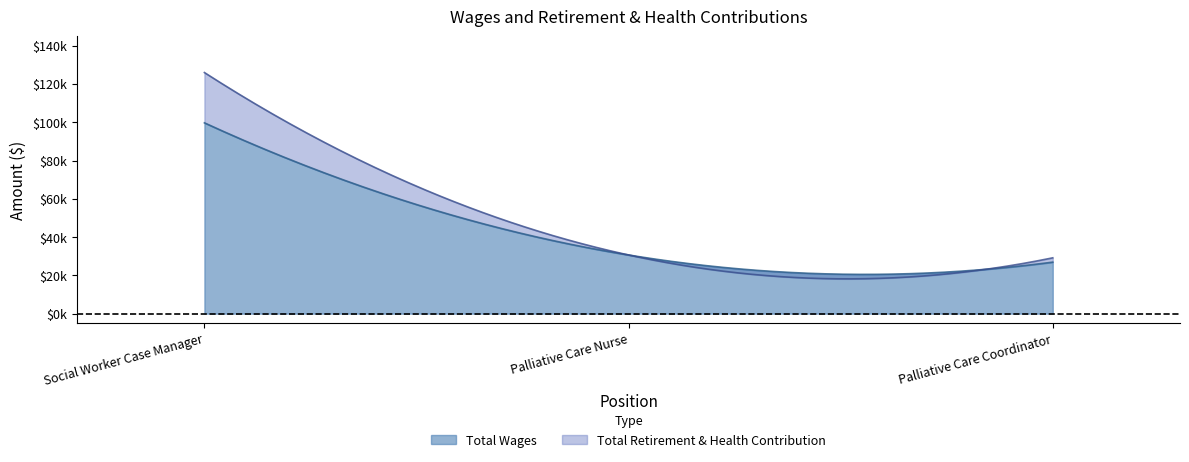

What is the total value across all series at Palliative Care Coordinator?

29161